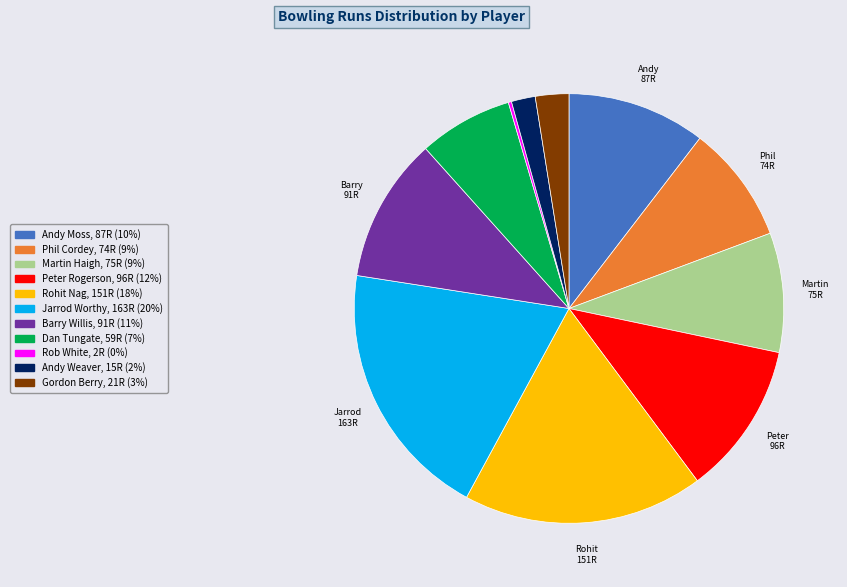

Which slice is the largest?

Jarrod Worthy